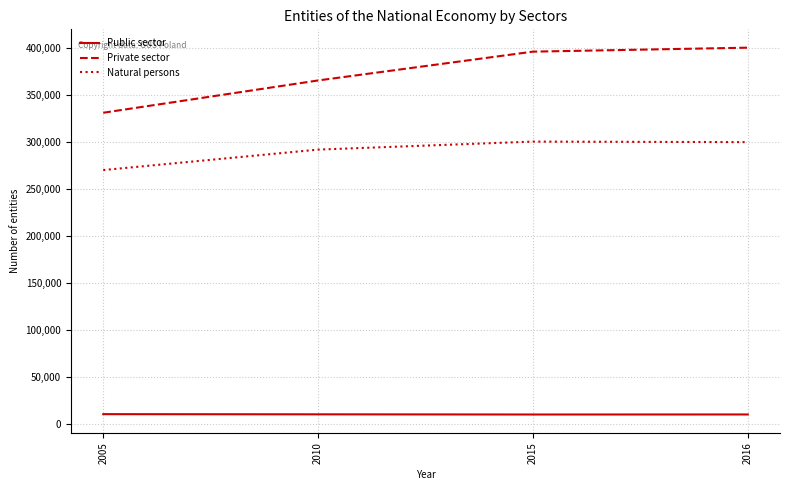

Is it true that Public sector equals 10029 at 2005?

True